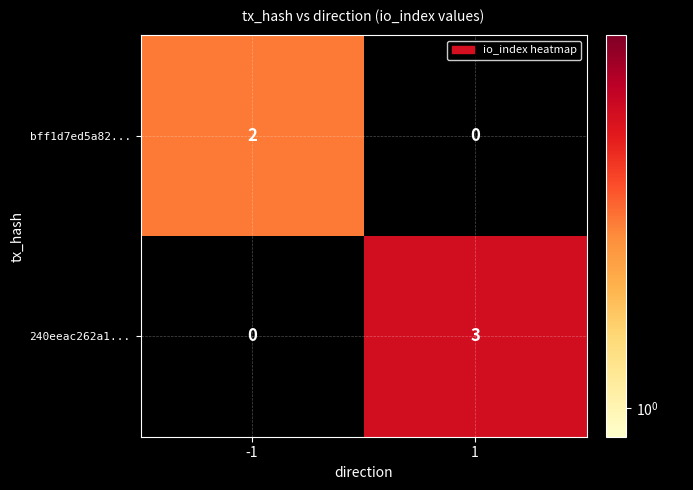

What is the difference between the 240eeac262a1... values at 1 and -1?

3